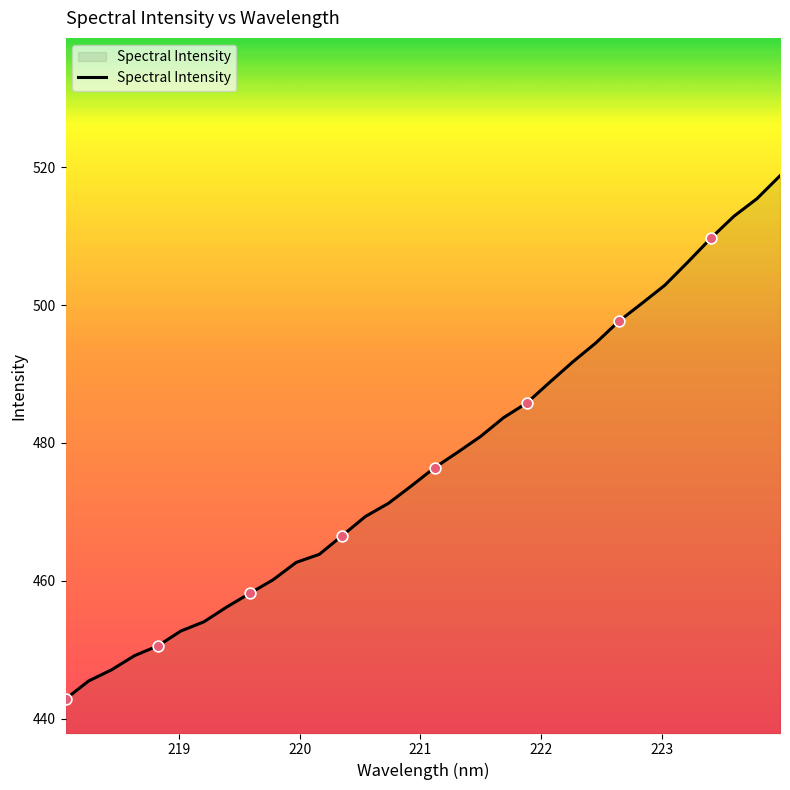

What is the maximum value shown in the chart?

518.8